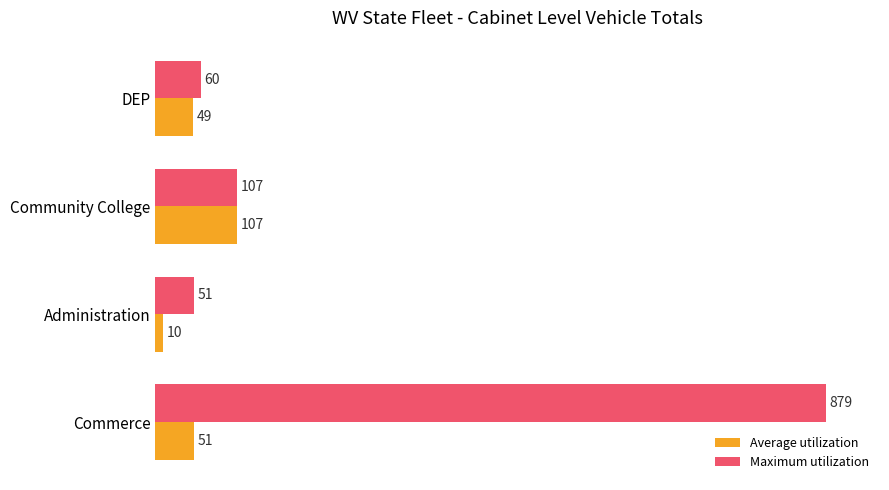

Which series has the widest spread of values?

Maximum utilization